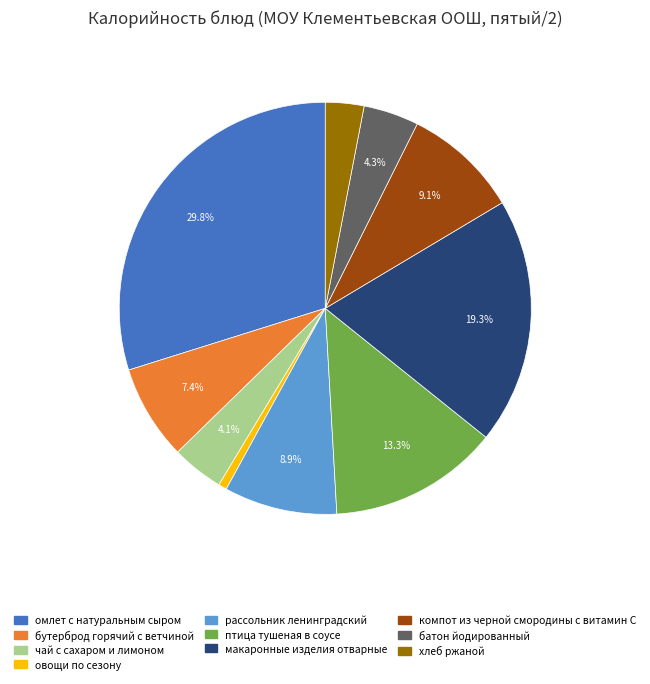

Is овощи по сезону the majority of the pie?

No